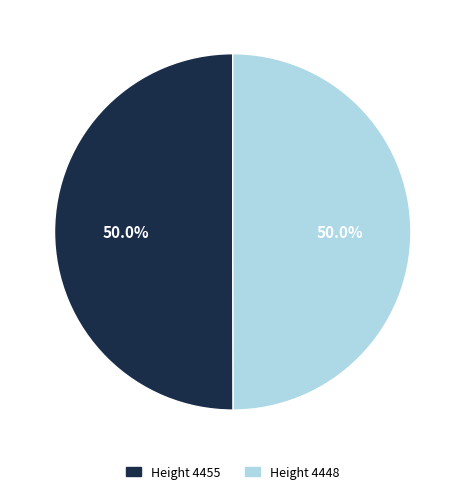

To the nearest percent, what is the average slice percentage?

50%